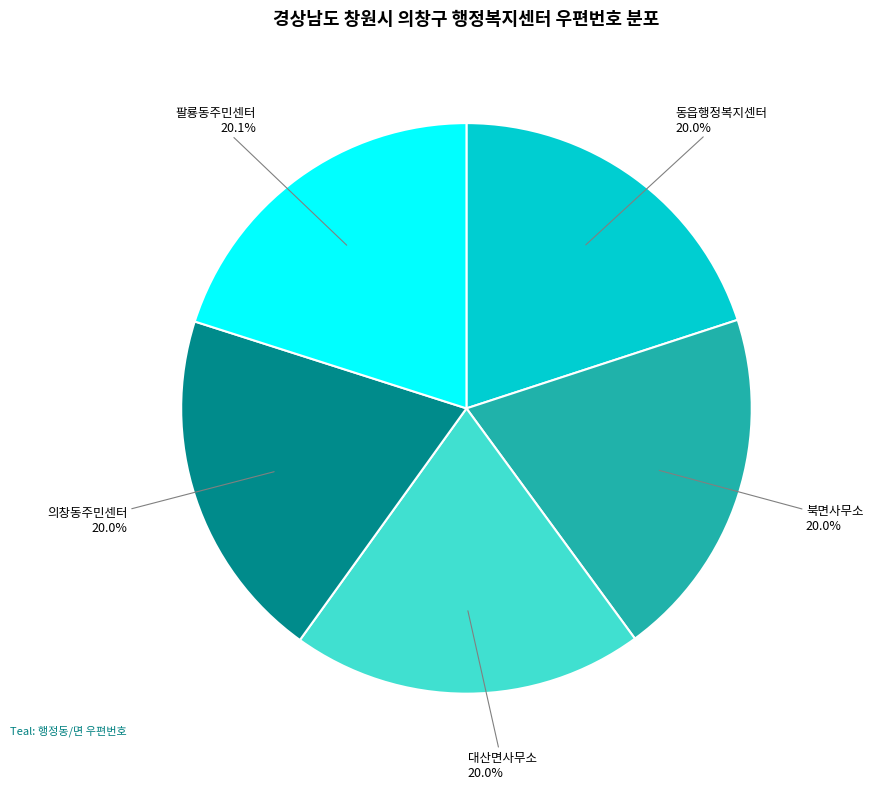

Count the number of slices in the pie.

5